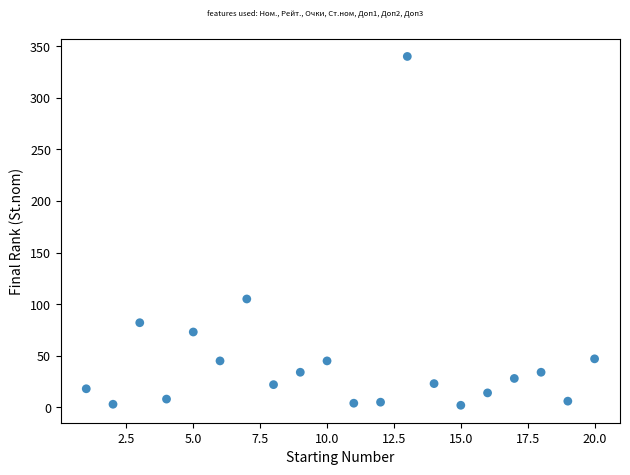

What Y value in the scatter plot is closest to 171?

105